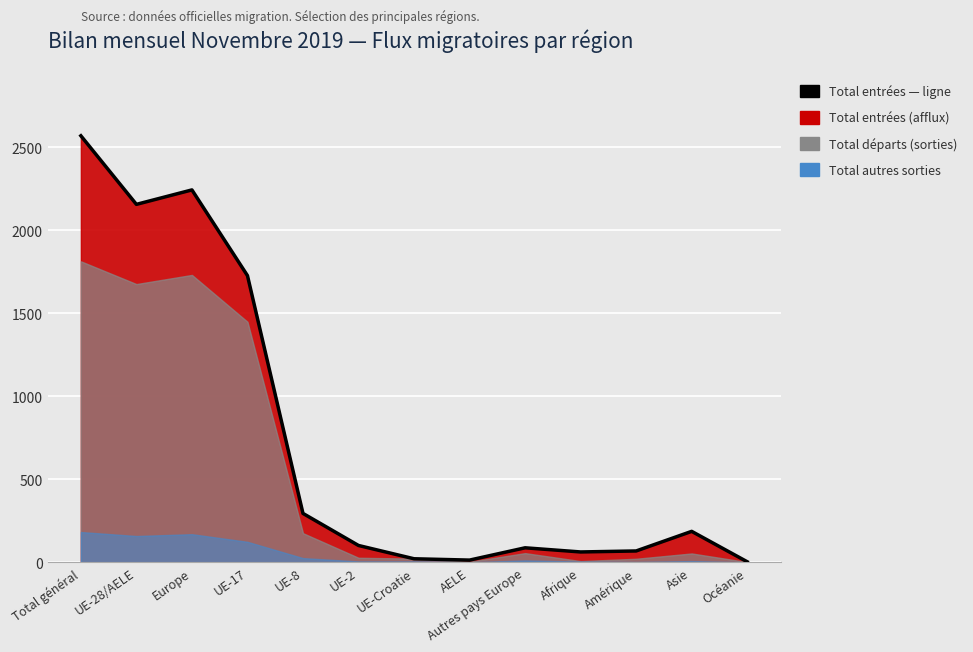

Approximately how many times larger is the value at Total général compared to UE-Croatie?

122.3